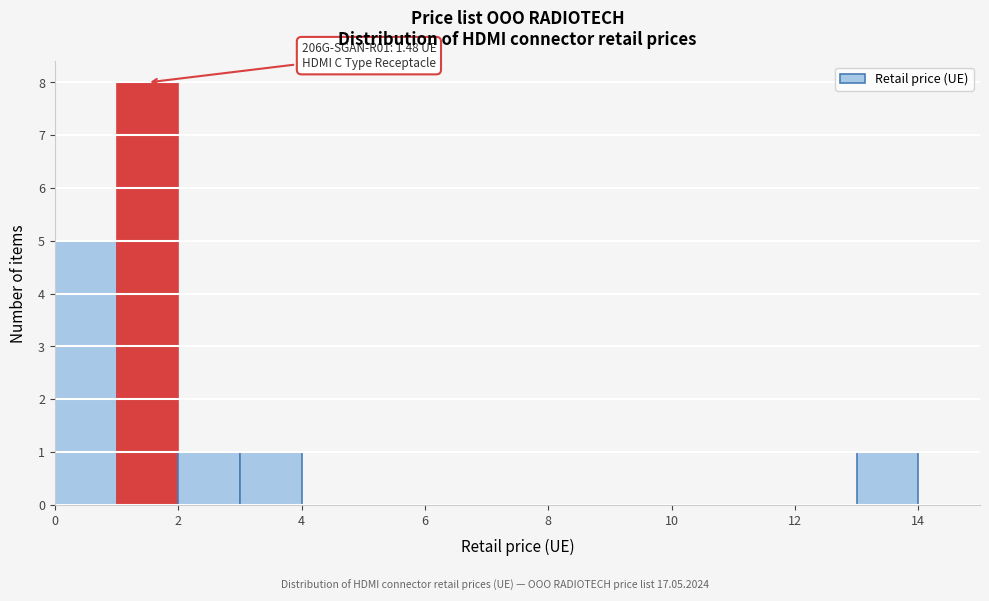

Which range on the x-axis has the tallest bar?

1 to 2